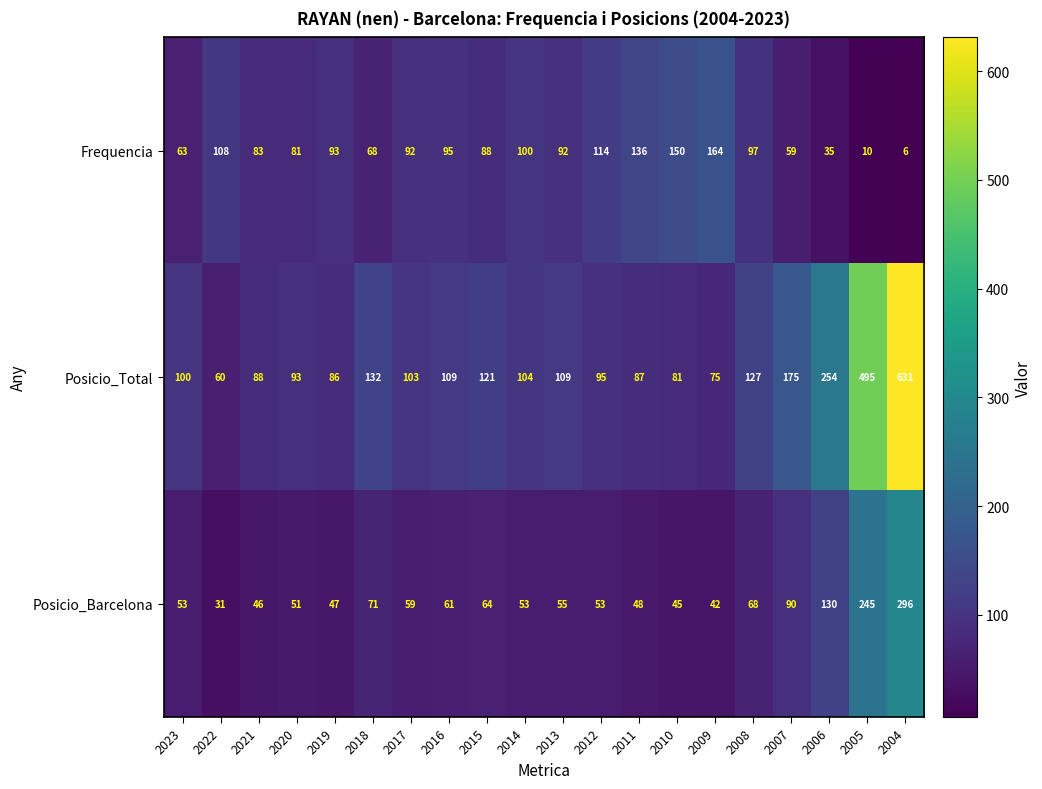

The Posicio_Total series shows 30 at 2013. True or false?

False